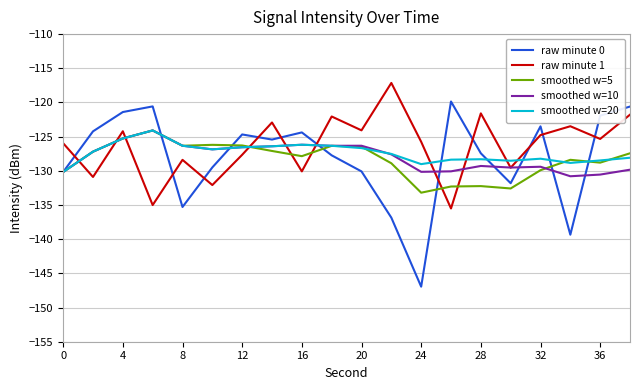

Which series has the largest range (max minus min)?

raw minute 0